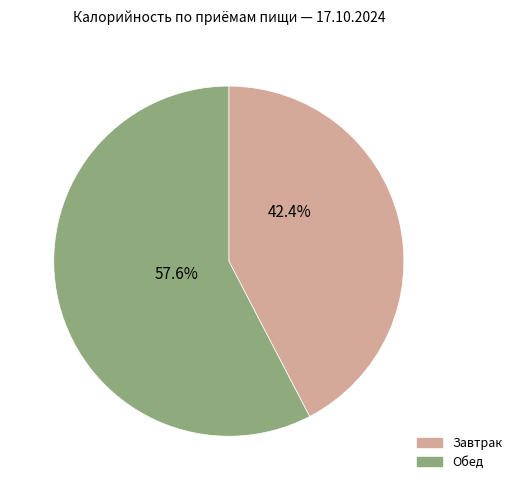

Which category accounts for the majority?

Обед